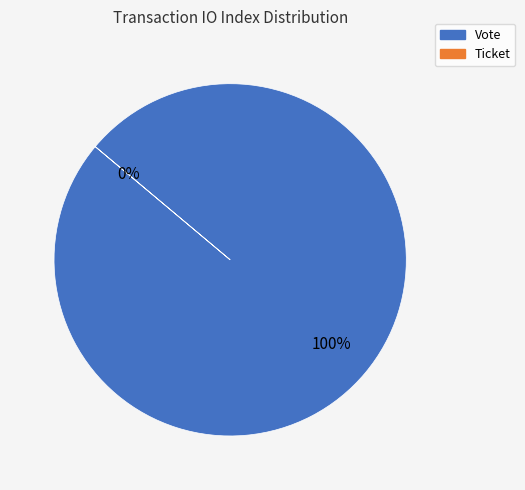

Rank the categories by value from highest to lowest.

Vote, Ticket